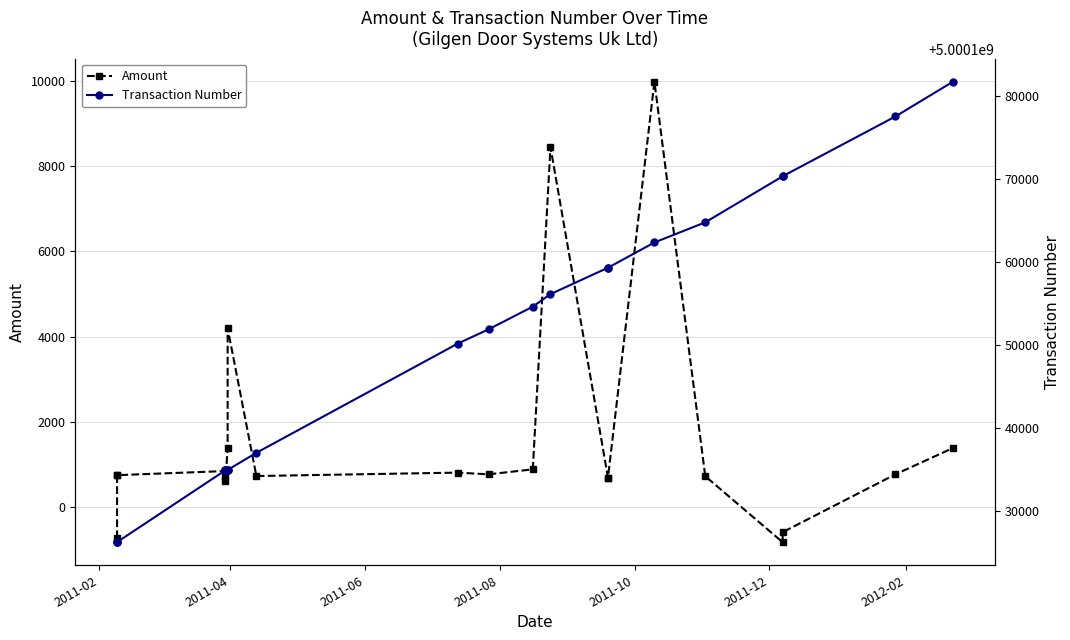

Which series has the largest range (max minus min)?

Transaction Number